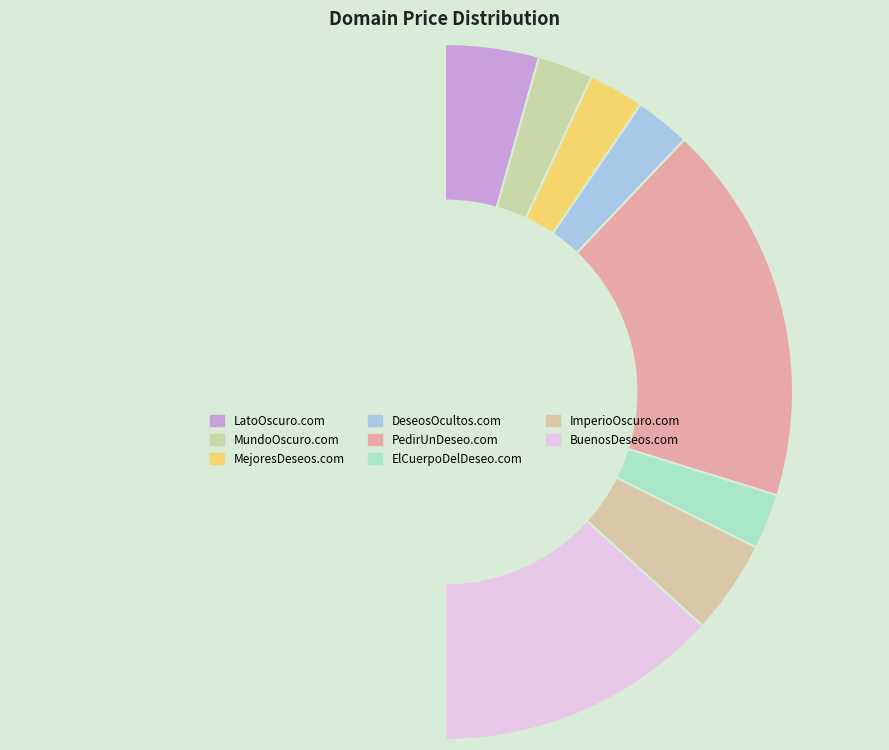

How many slices are in this pie chart?

9